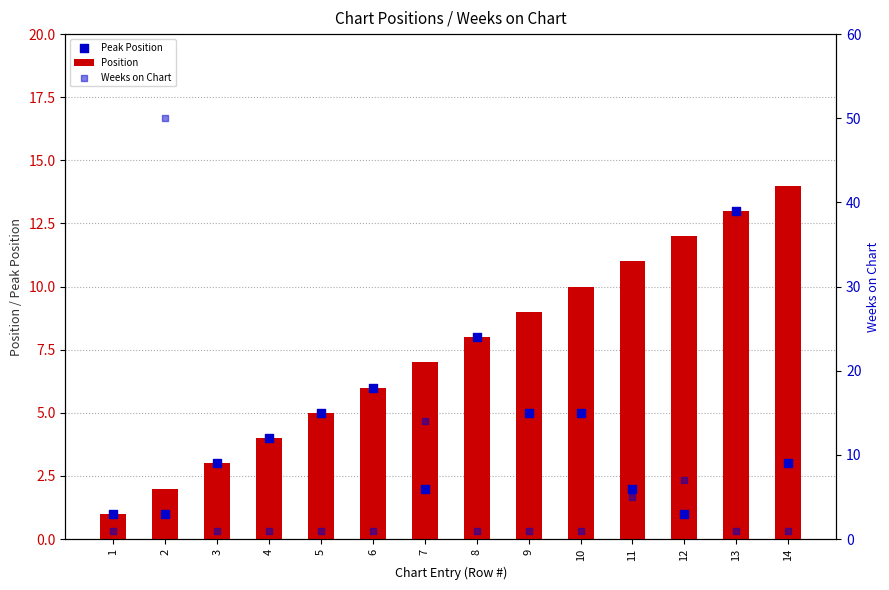

Which series has the largest Y range (max minus min)?

Weeks on Chart